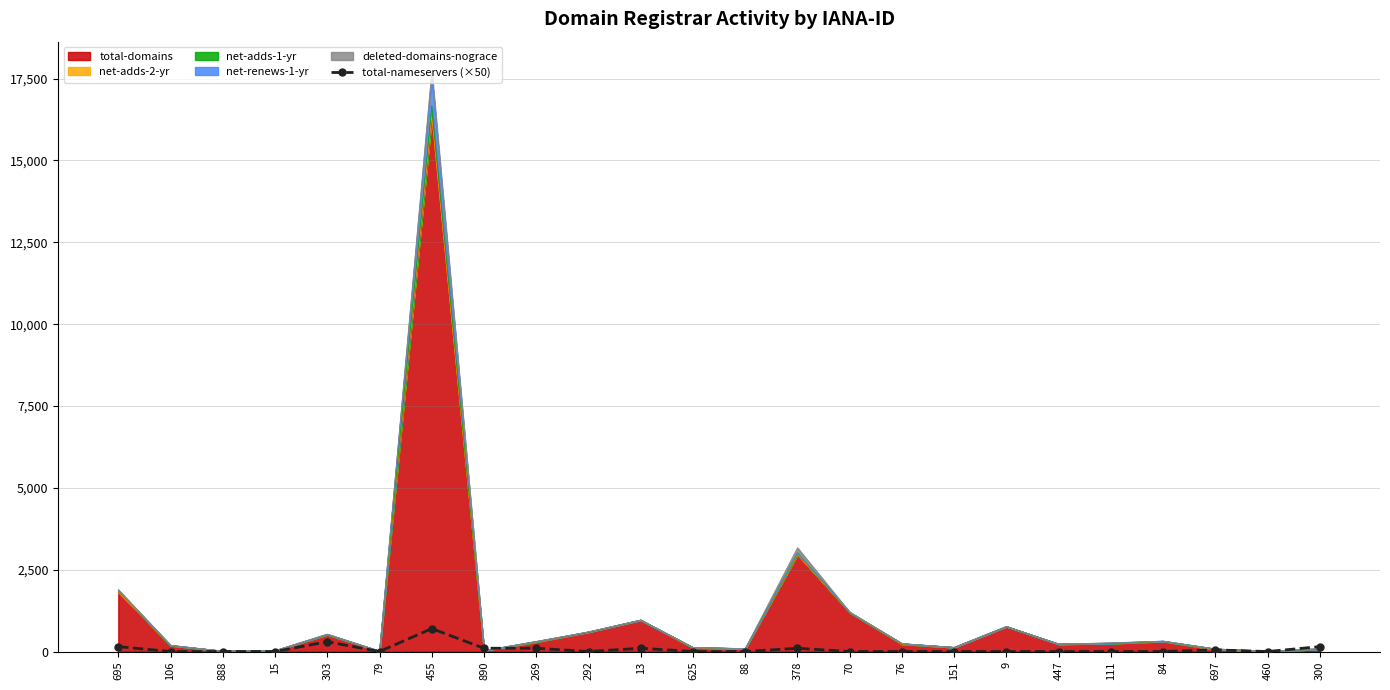

How many data points does each series have?

24